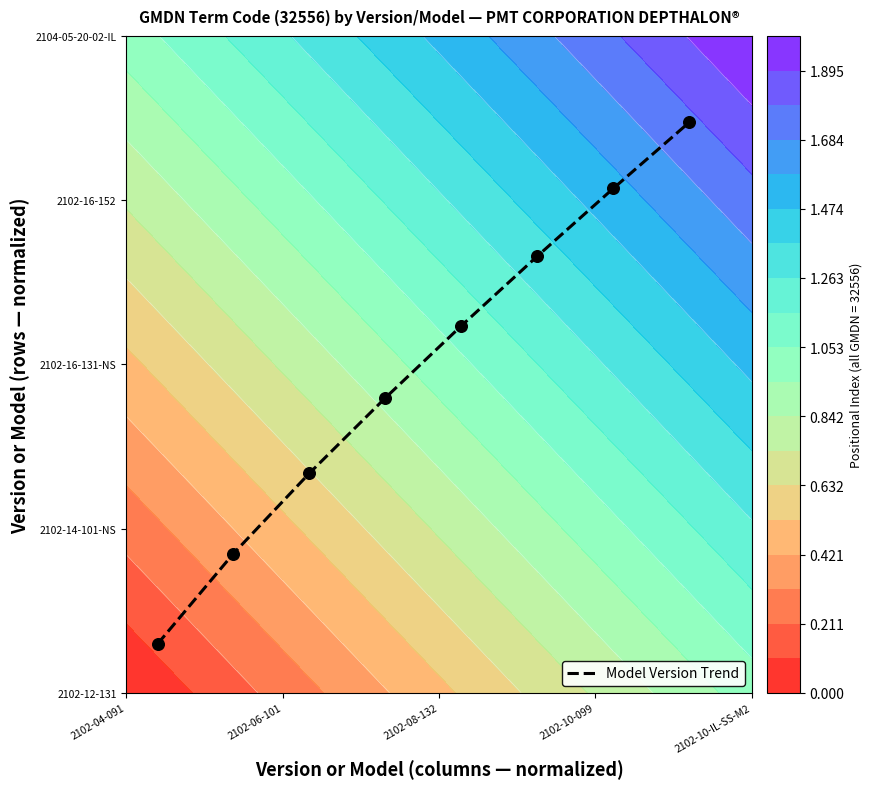

Is it true that the value at 2102-08-132 is 0.5?

False